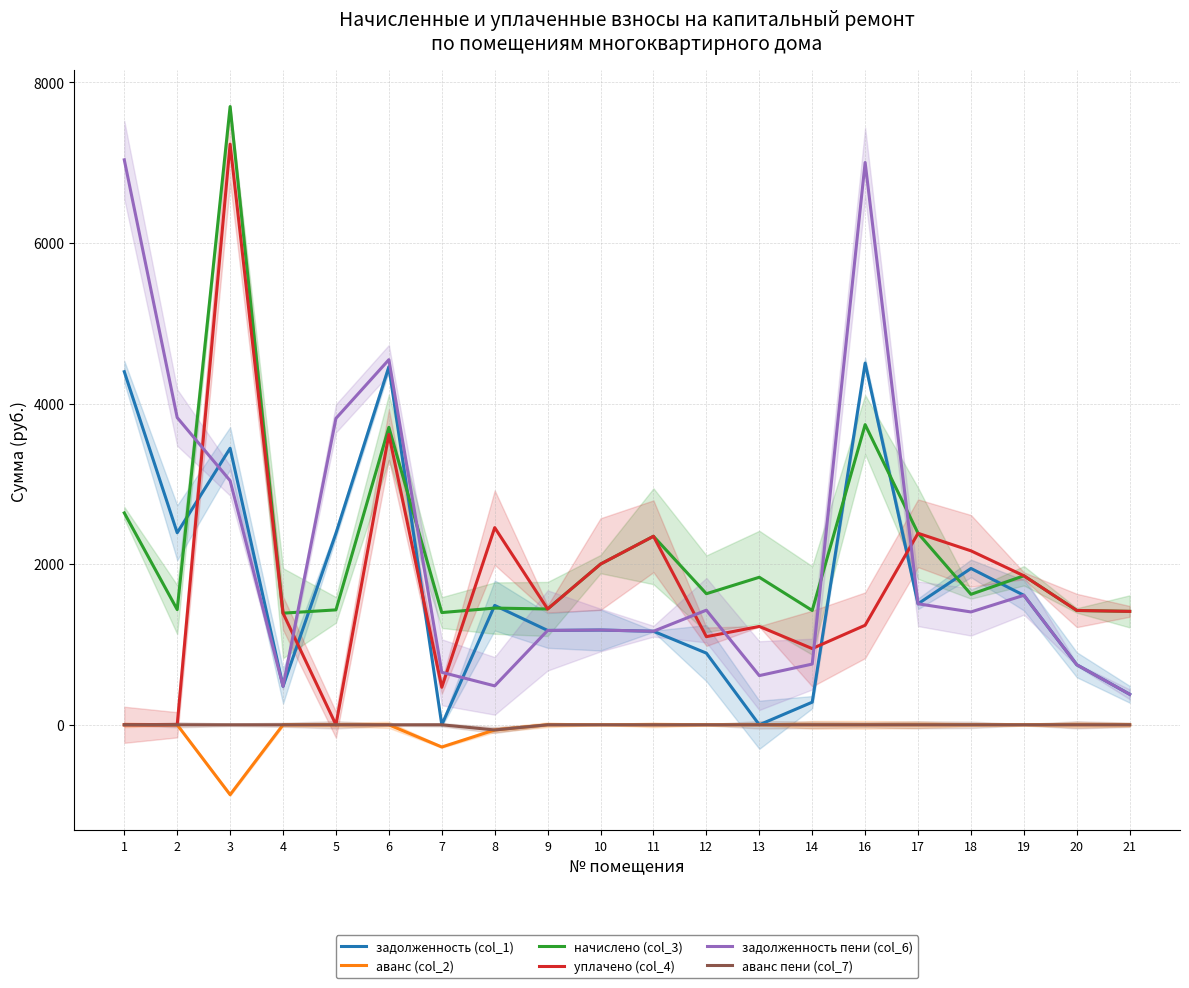

Reading right to left, what are all the values shown in this chart?

задолженность (col_1): 21=379.4	20=747.1	19=1612.4	18=1946.6	17=1506.5	16=4503.7	14=281.4	13=0.0	12=892.2	11=1164.7	10=1179.6	9=1174.7	8=1486.3	7=0.0	6=4457.7	5=2384.7	4=479.1	3=3442.8	2=2390.8	1=4396.7
аванс (col_2): 21=0.0	20=0.0	19=0.0	18=0.0	17=0.0	16=0.0	14=0.0	13=0.0	12=0.0	11=0.0	10=0.0	9=0.0	8=-64.6	7=-276.6	6=0.0	5=0.0	4=0.0	3=-870.6	2=0.0	1=0.0
начислено (col_3): 21=1412.2	20=1423.3	19=1855.6	18=1624.5	17=2384.6	16=3737.2	14=1423.3	13=1836.9	12=1632.0	11=2347.4	10=2000.8	9=1442.0	8=1453.1	7=1397.2	6=3703.7	5=1430.8	4=1389.8	3=7697.9	2=1434.5	1=2638.0
уплачено (col_4): 21=1412.2	20=1423.3	19=1855.6	18=2166.0	17=2384.6	16=1239.4	14=948.9	13=1224.6	12=1097.1	11=2347.4	10=2000.8	9=1442.0	8=2455.0	7=467.1	6=3615.2	5=0.0	4=1389.8	3=7230.5	2=0.0	1=0.0
задолженность пени (col_6): 21=379.4	20=747.1	19=1612.4	18=1405.1	17=1506.5	16=7001.5	14=755.9	13=612.3	12=1427.1	11=1164.7	10=1179.6	9=1174.7	8=484.4	7=653.5	6=4546.2	5=3815.4	4=479.1	3=3039.7	2=3825.4	1=7034.7
аванс пени (col_7): 21=0.0	20=0.0	19=0.0	18=0.0	17=0.0	16=0.0	14=0.0	13=0.0	12=0.0	11=0.0	10=0.0	9=0.0	8=-64.6	7=0.0	6=0.0	5=0.0	4=0.0	3=0.0	2=0.0	1=0.0